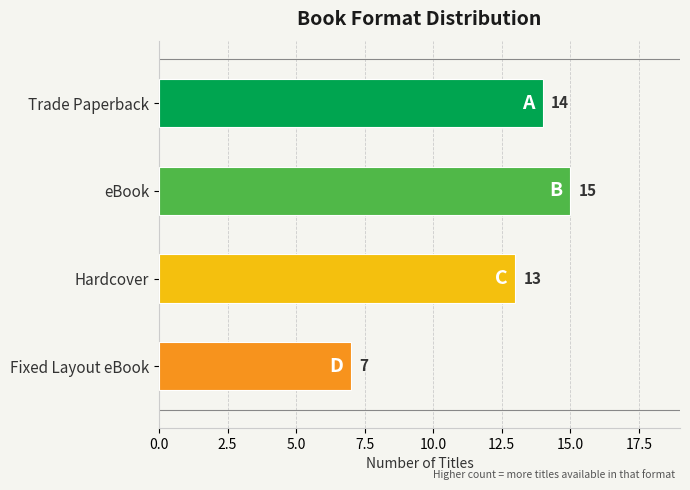

Is it true that the value at Trade Paperback is 14?

True